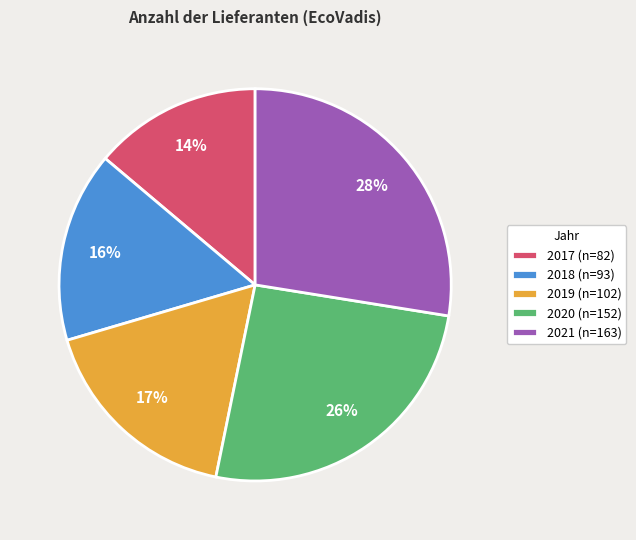

The 2017 slice represents 28% of the pie. True or false?

False